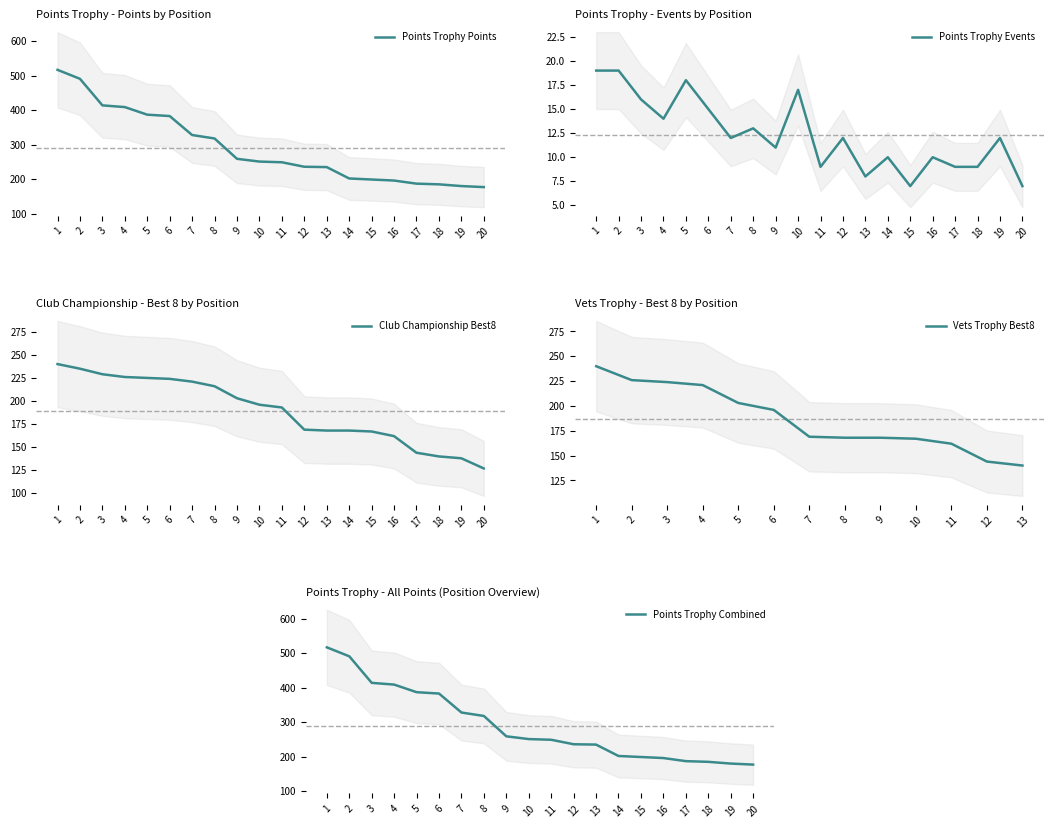

True or false: Club Championship Best8 and Points Trophy Points intersect in this chart.

False